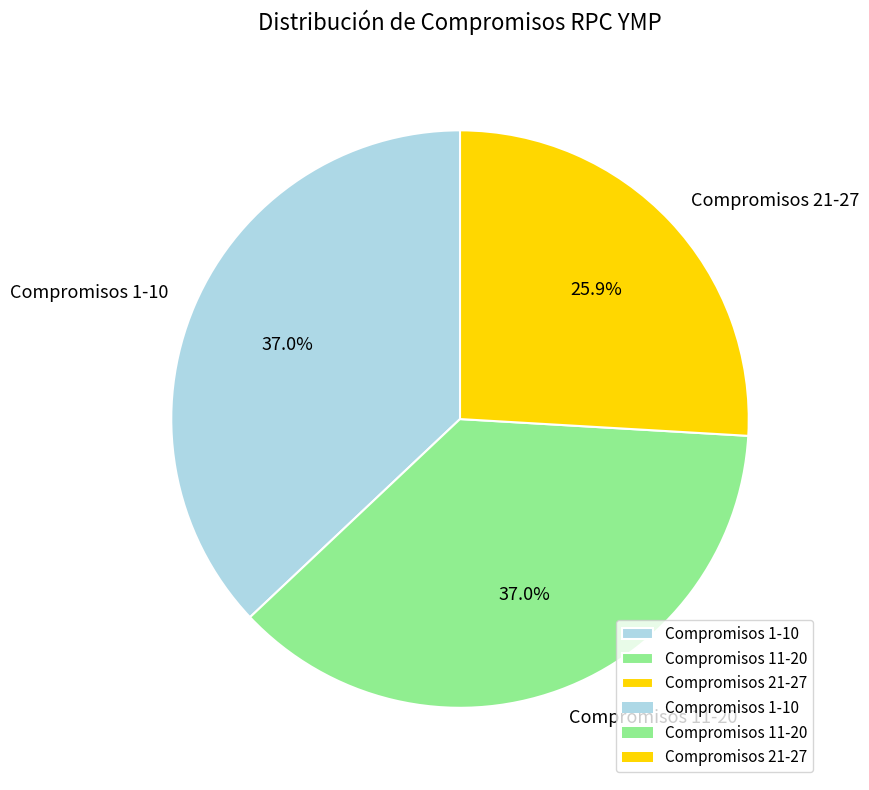

Do Compromisos 21-27 and Compromisos 11-20 together represent more than half of the pie?

Yes